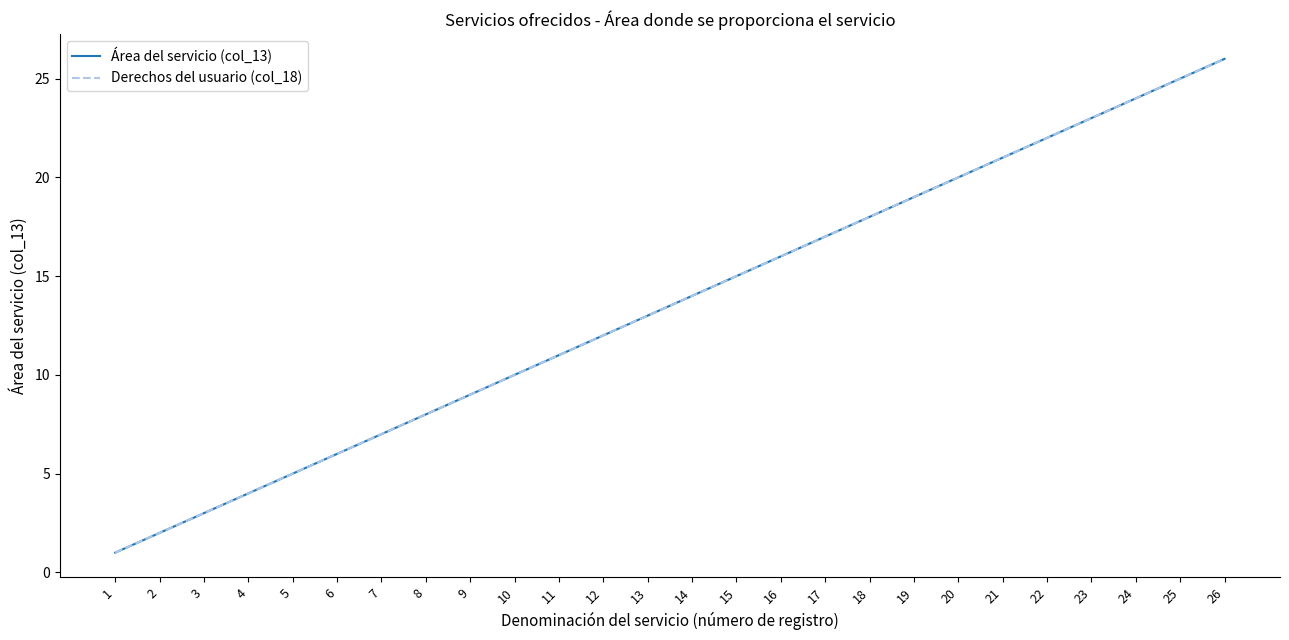

True or false: Derechos del usuario (col_18) and Área del servicio (col_13) intersect in this chart.

False